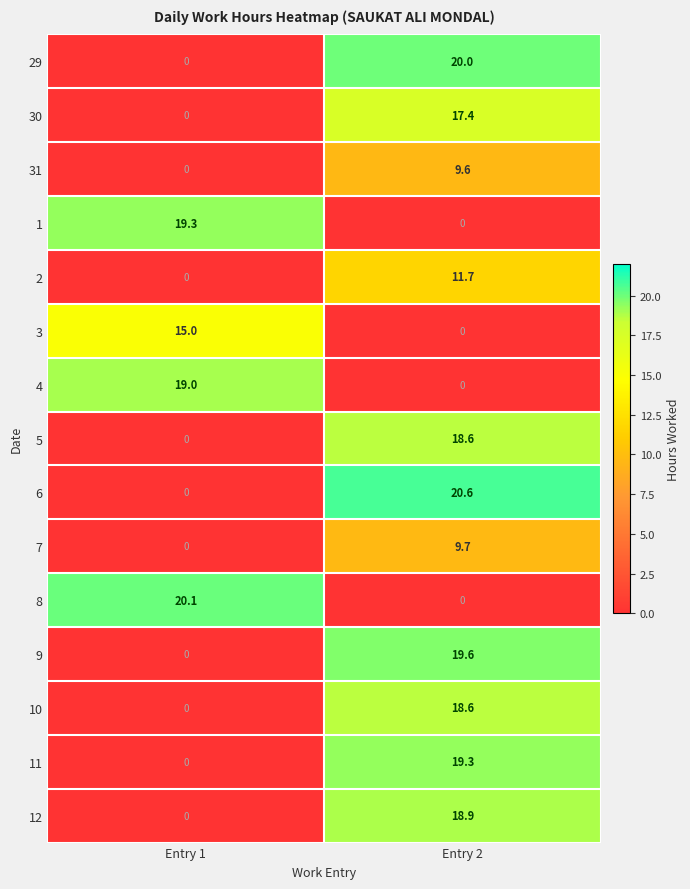

What is the difference between the highest and lowest values at Entry 1?

20.1